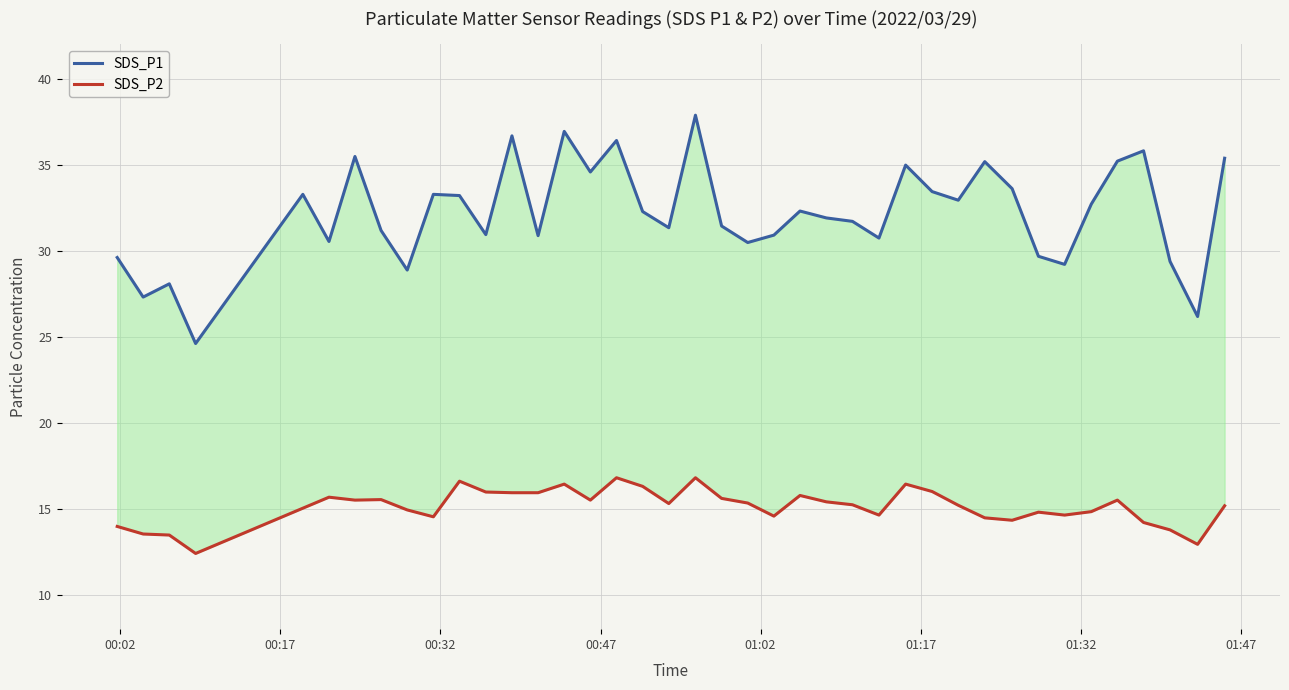

How many values in the SDS_P1 series exceed 32?

20